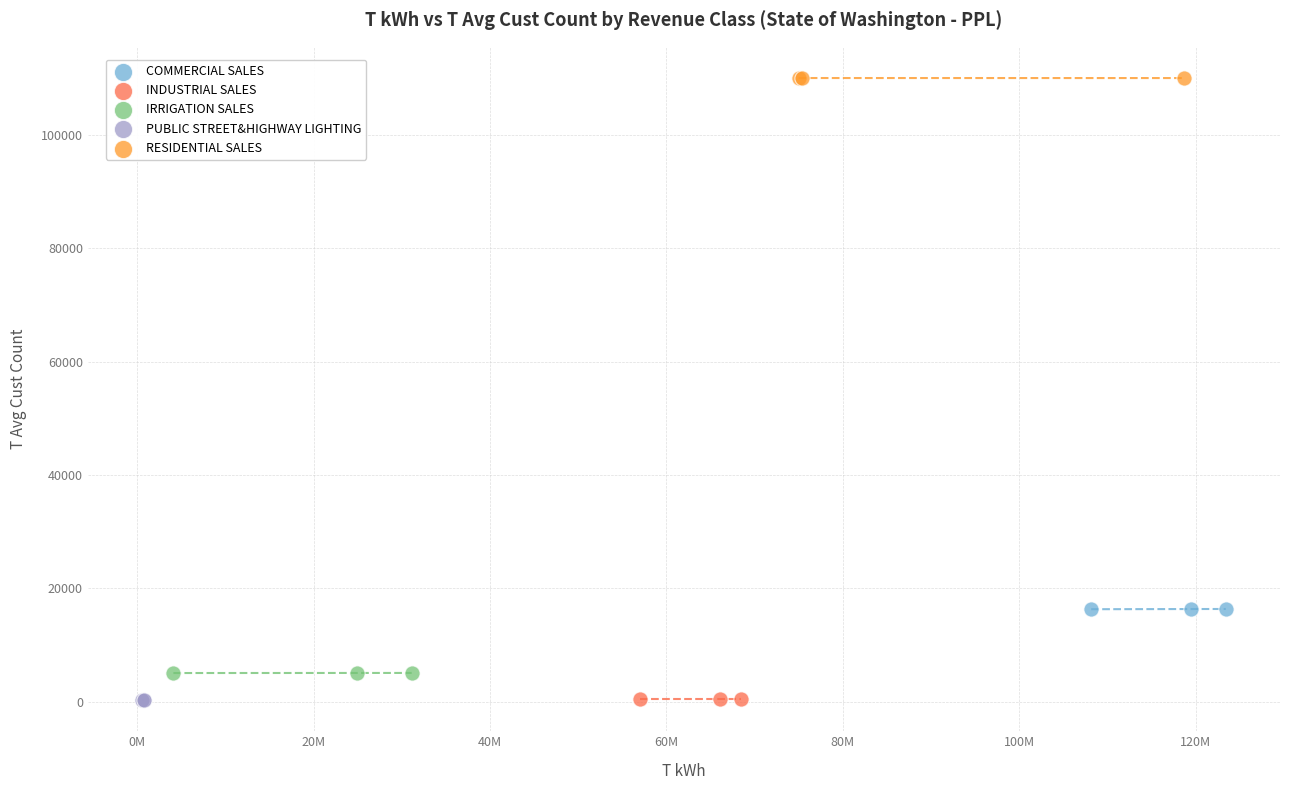

Which series contains the highest Y value?

RESIDENTIAL SALES